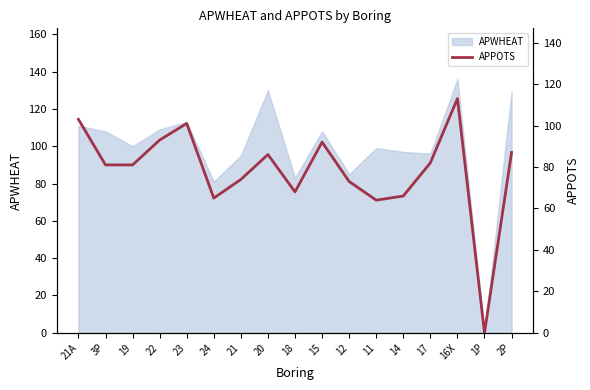

Does the chart display data point markers on the line(s)?

No